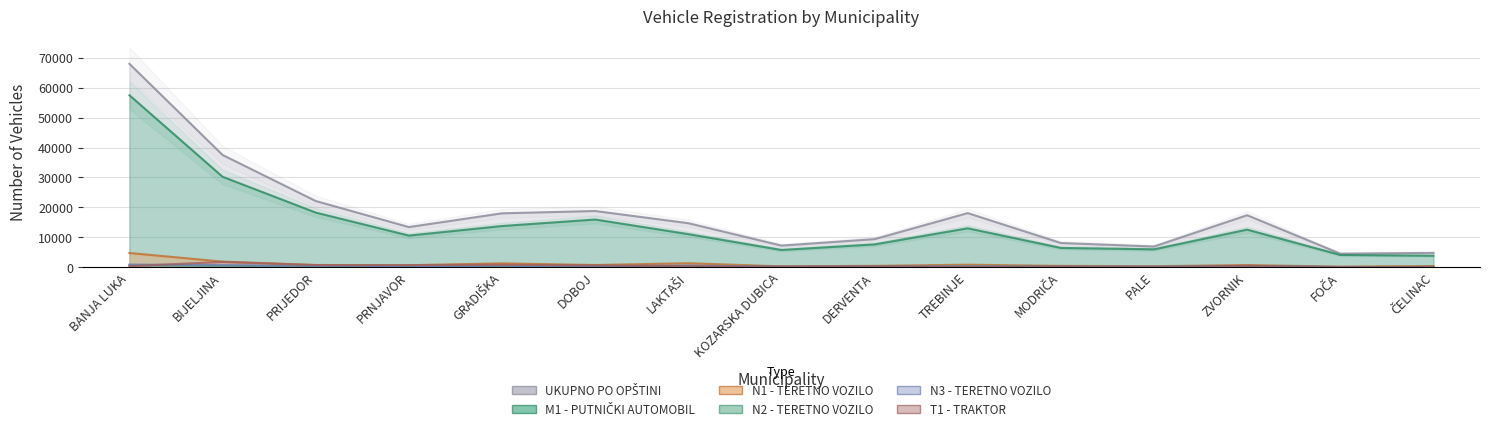

The value of N2 - TERETNO VOZILO at LAKTAŠI is 301. True or false?

True